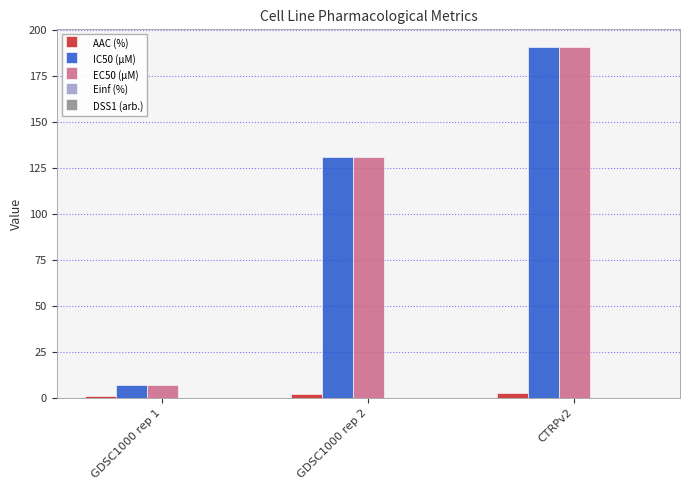

What is the label of the 1st bar from the right?

CTRPv2